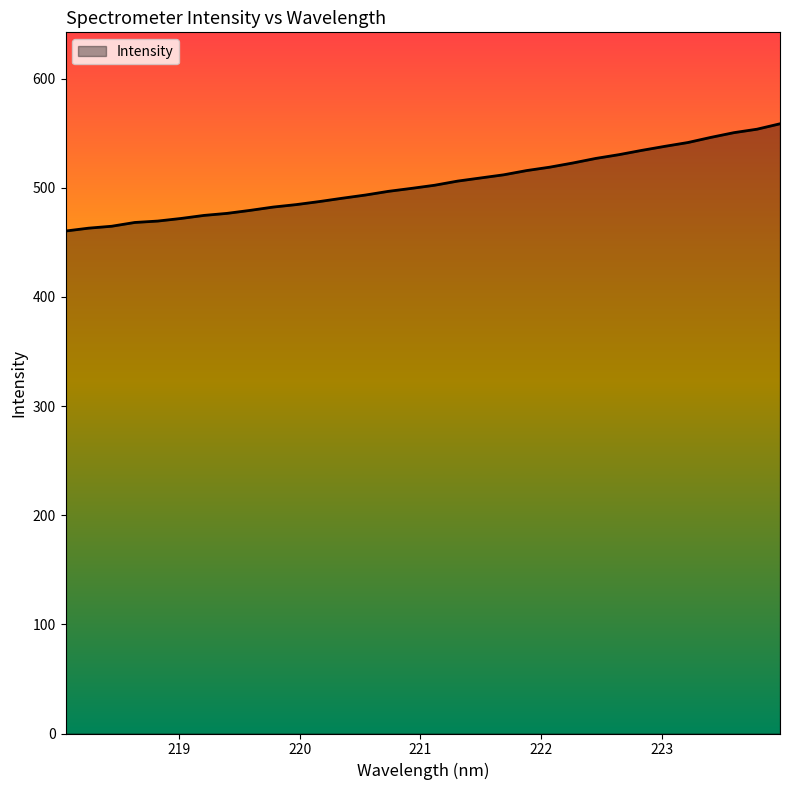

What is the difference between the maximum and minimum values?

98.2